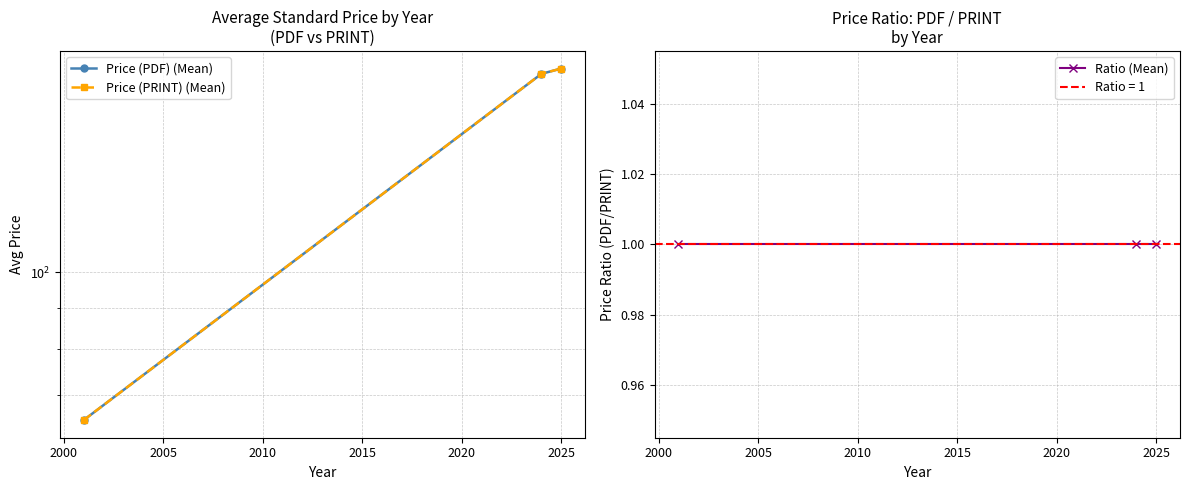

Rank the series by their maximum value, from highest to lowest.

Price (PDF) (Mean), Price (PRINT) (Mean), Ratio (Mean)